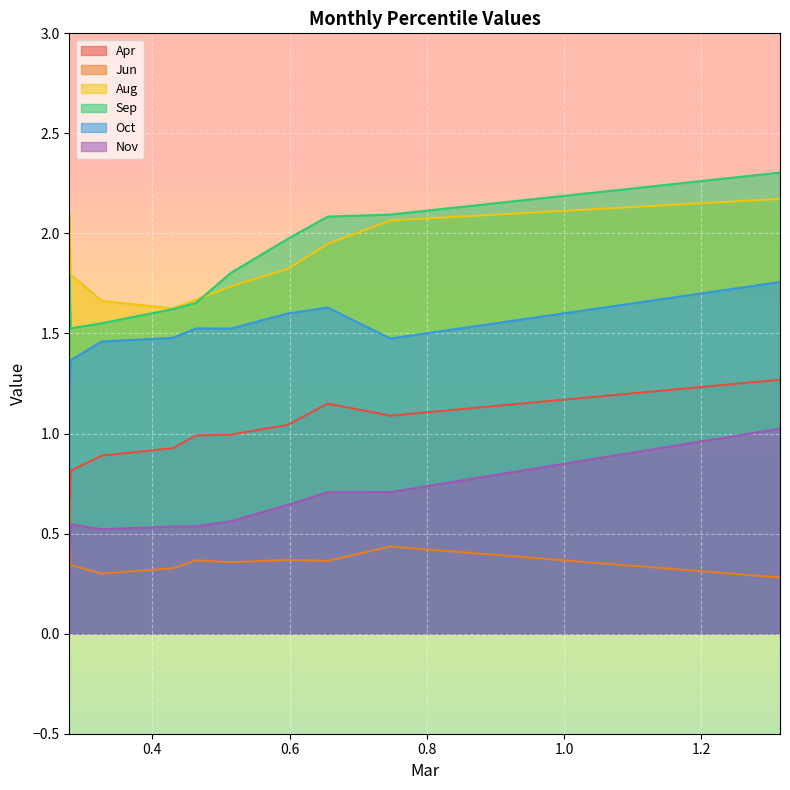

What is the highest value of the Aug series?

2.2